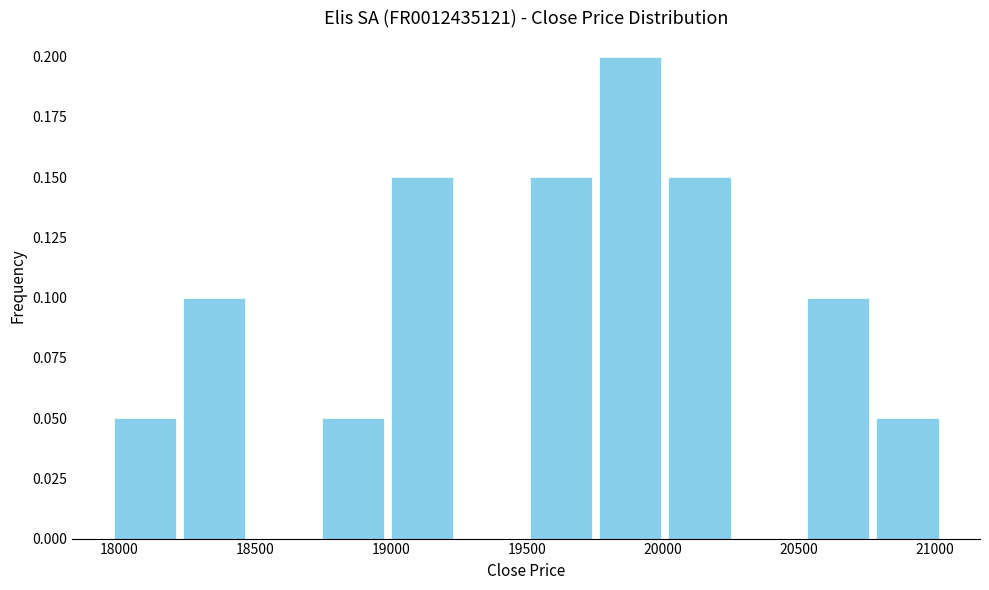

Reading left to right, list every bar in this chart as the range it spans on the x-axis followed by its height. Neither the bar edges nor the heights are printed on the chart, so give them approximately, as read against the axes.

17950 to 18200: 0.05
18200 to 18500: 0.10
18500 to 18750: 0
18750 to 19000: 0.05
19000 to 19250: 0.15
19250 to 19500: 0
19500 to 19750: 0.15
19750 to 20000: 0.20
20000 to 20250: 0.15
20250 to 20500: 0
20500 to 20750: 0.10
20750 to 21050: 0.05